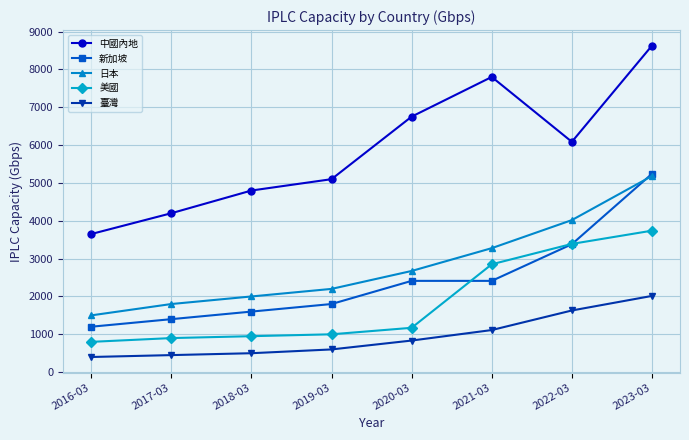

Which series has the widest spread of values?

中國內地